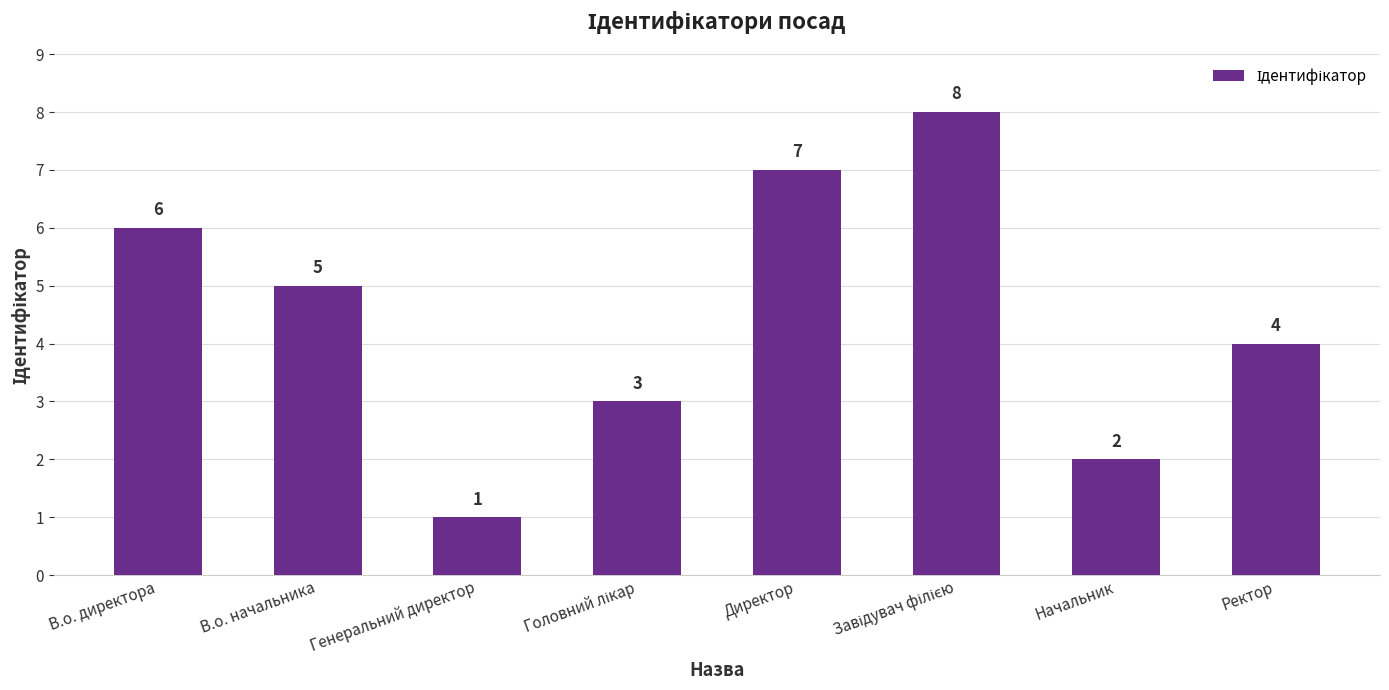

How many values are between 3 and 7?

5